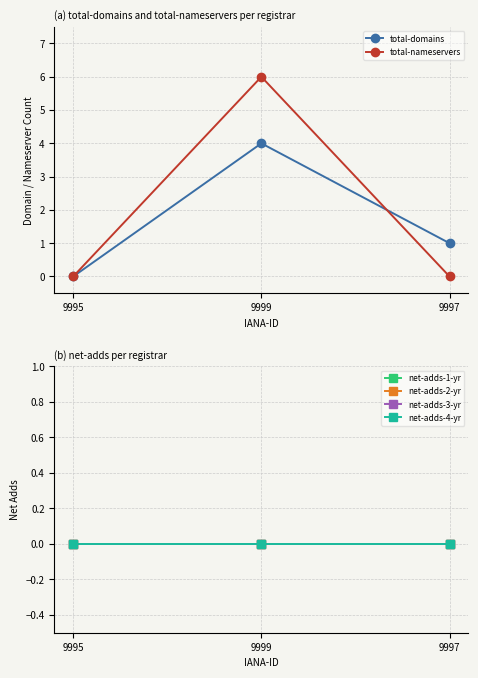

Reading left to right, transcribe all the data shown in this chart.

total-domains: 0	4	1
total-nameservers: 0	6	0
net-adds-1-yr: 0	0	0
net-adds-2-yr: 0	0	0
net-adds-3-yr: 0	0	0
net-adds-4-yr: 0	0	0